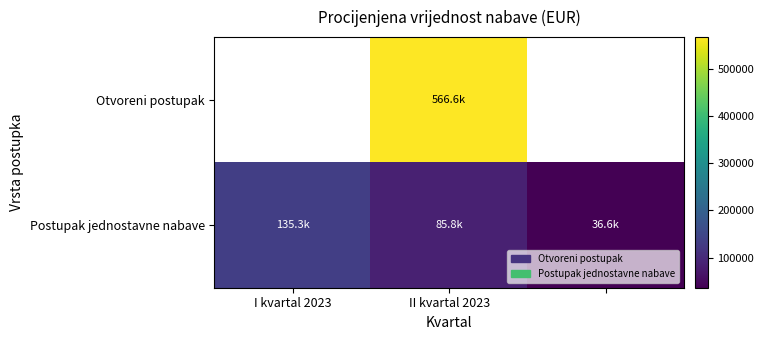

At which category is the sum across all series the highest?

II kvartal 2023